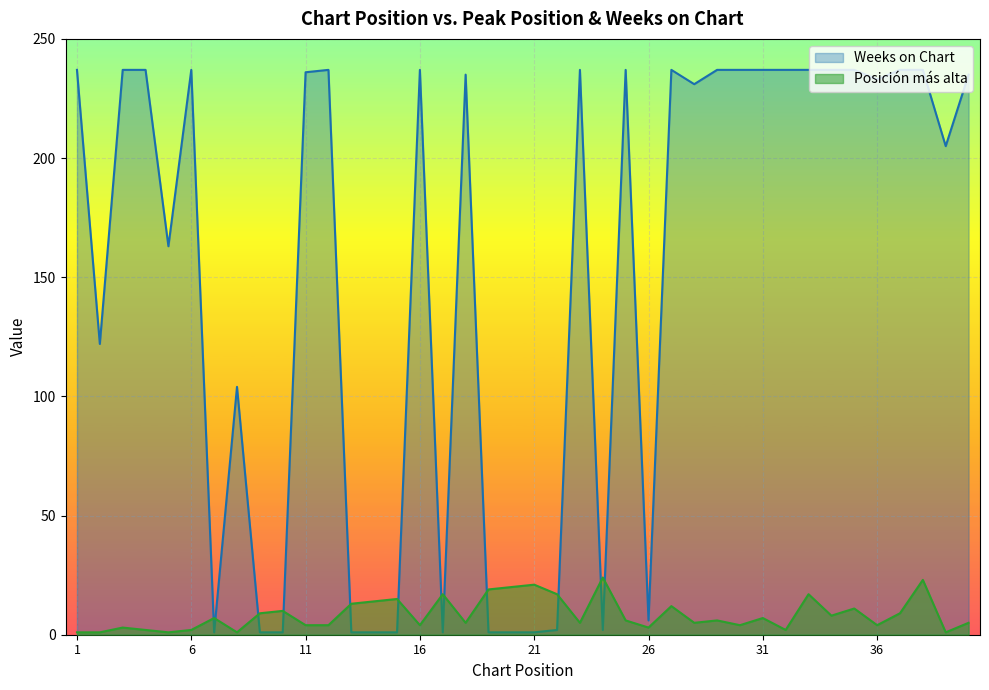

Rank the series by their average value, from lowest to highest.

Posición más alta, Weeks on Chart